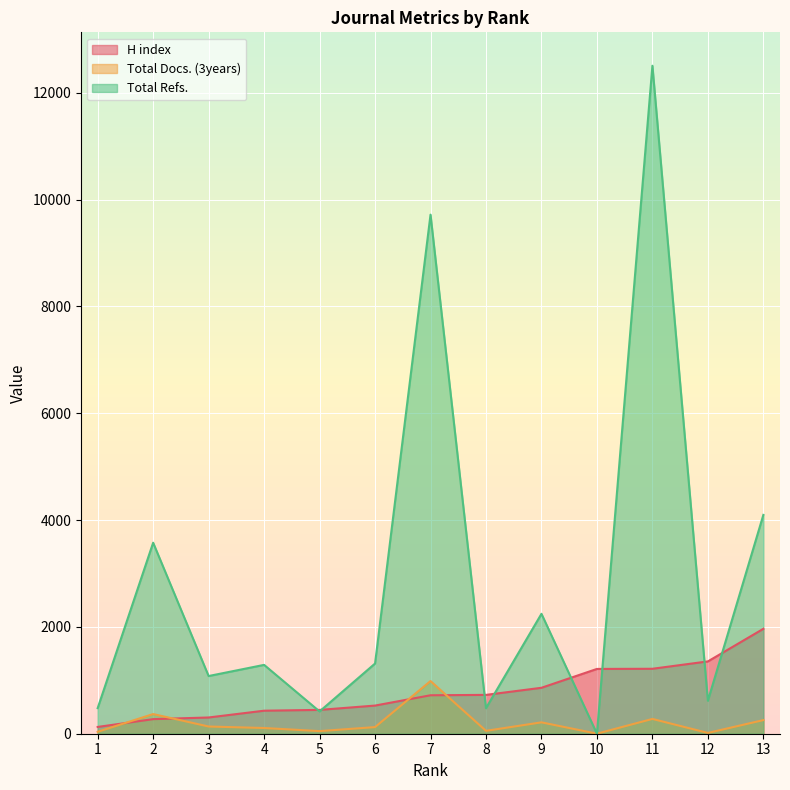

At which category is the sum across all series the highest?

11